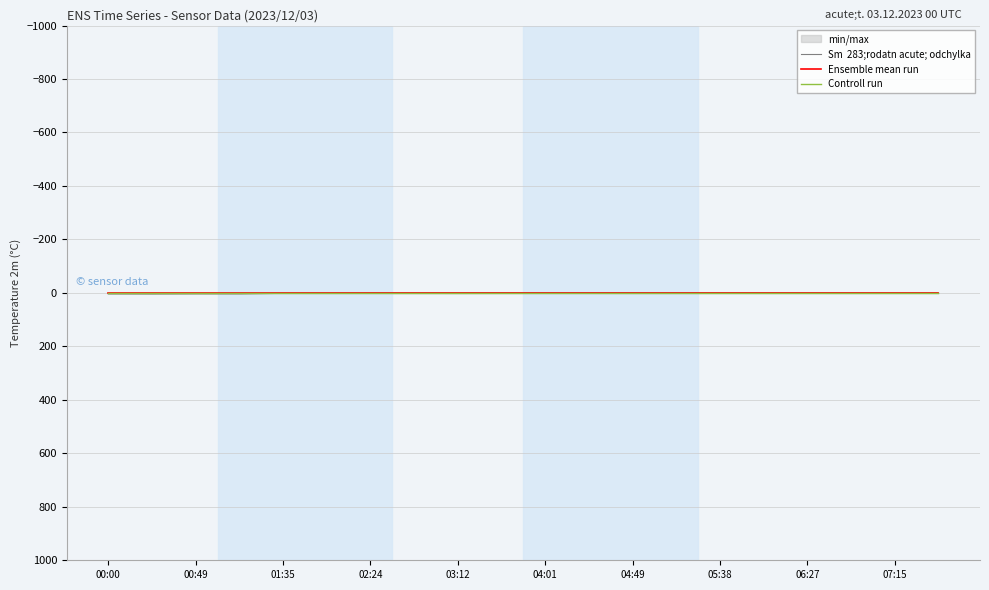

In Sm  283;rodatn acute; odchylka, how many points are lower than both neighbors (excluding endpoints)?

2